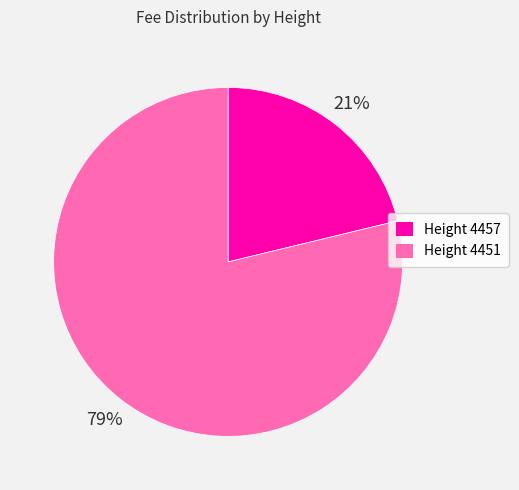

Between Height 4451 and Height 4457, which is larger?

Height 4451